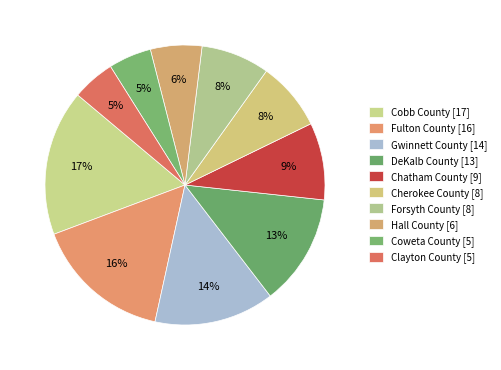

To the nearest percent, what is the difference between the Hall County and Chatham County slice percentages?

3%